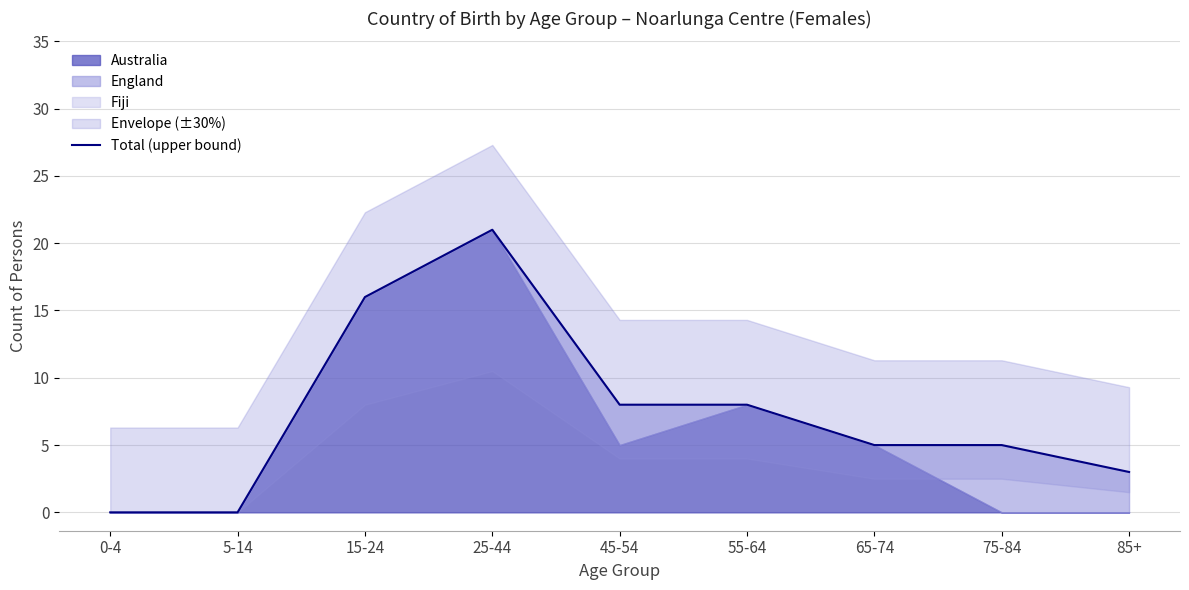

What is the change in value from 25-44 to 55-64?

-13